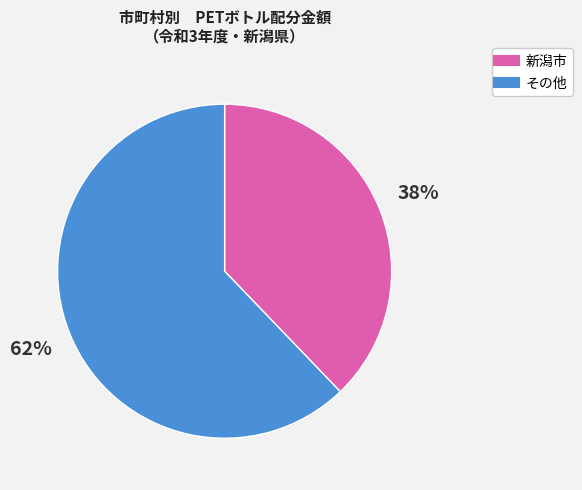

Does any single category account for the majority?

Yes